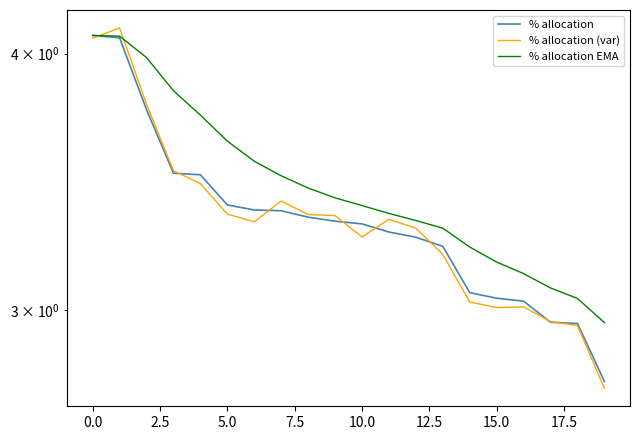

What is the sum of the % allocation (var) values at 2.5 and 17.5?

7.1